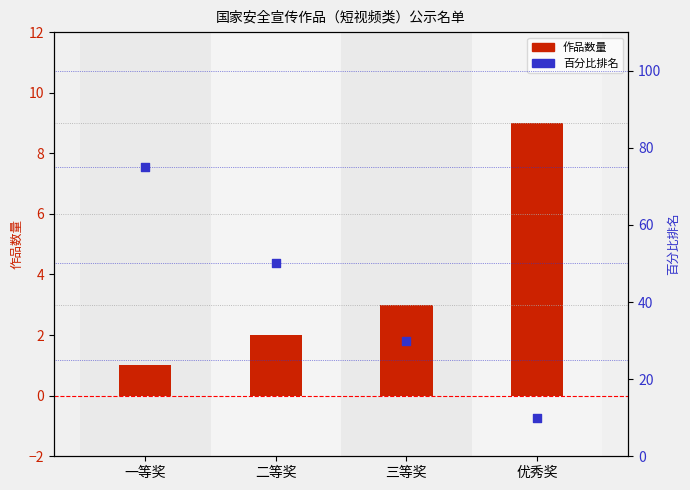

What are all the series names shown in the legend?

作品数量, 百分比排名